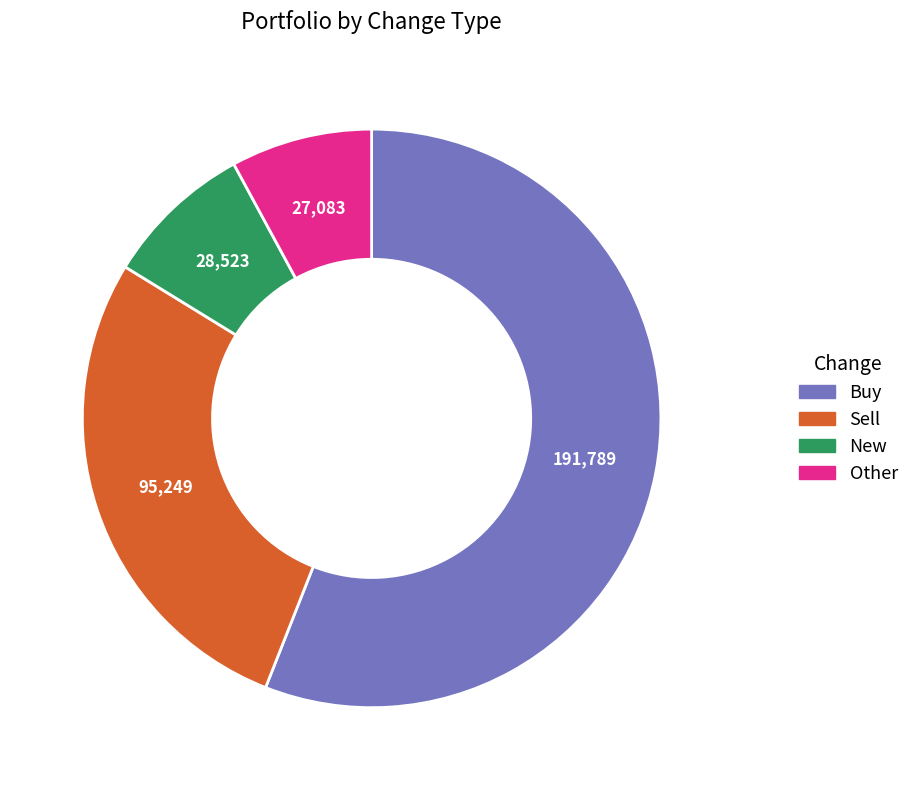

Does New account for over 50% of the chart?

No